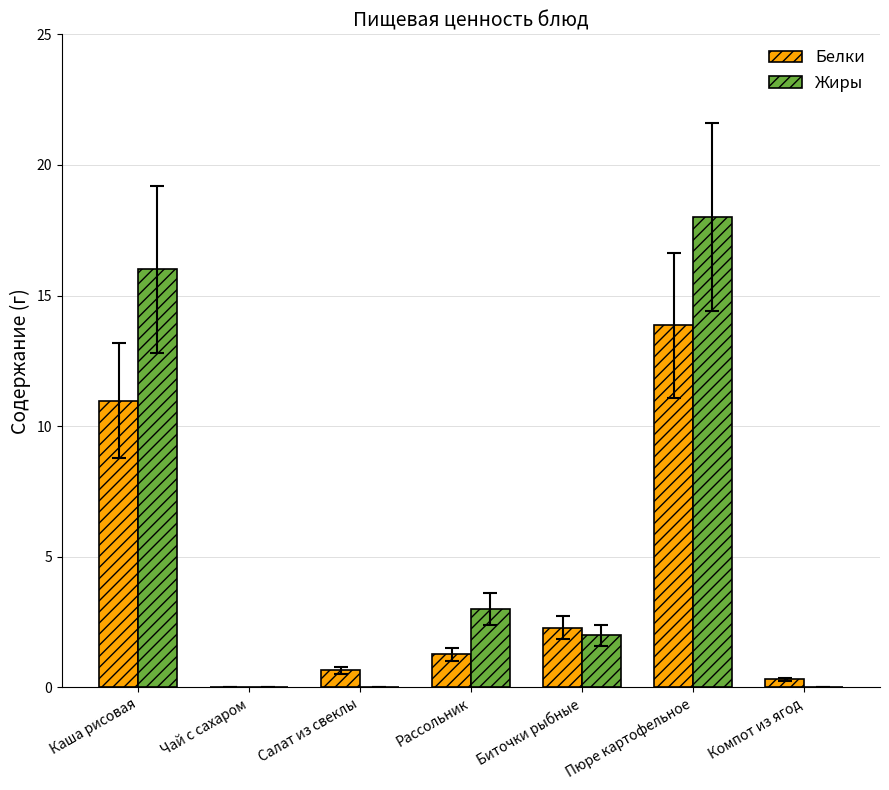

Where does the Белки series first go above 1?

Каша рисовая